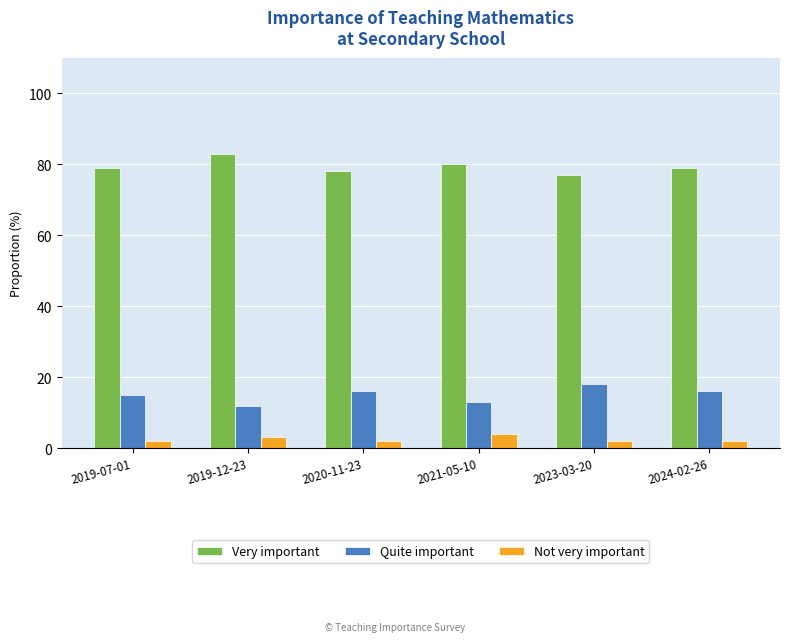

What is the minimum value for Quite important?

12